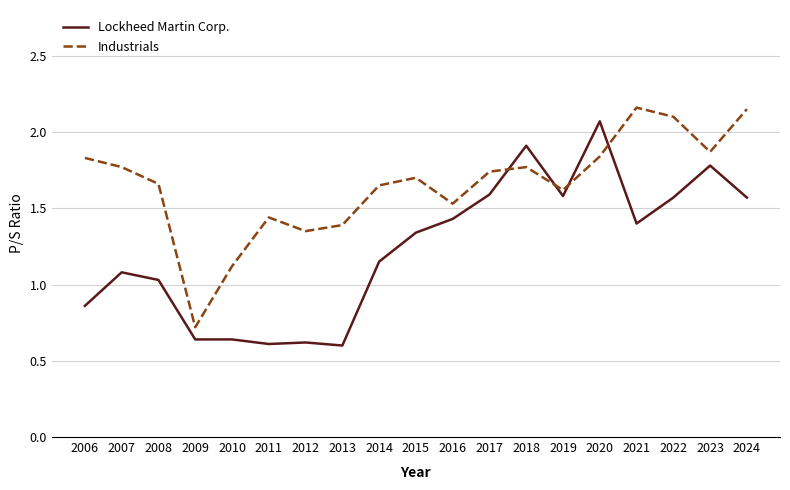

The Lockheed Martin Corp. series shows 0.5 at 2020. True or false?

False